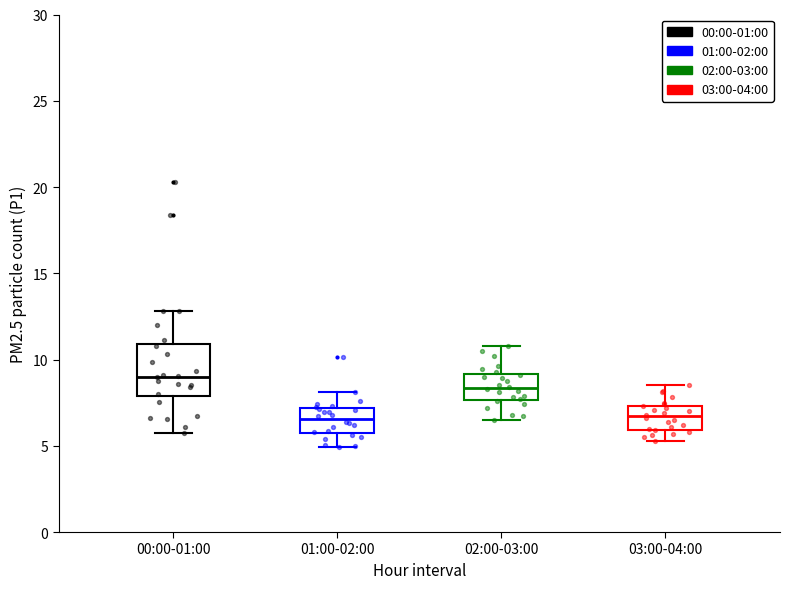

Which box is the tallest, from its lower edge to its upper edge?

00:00-01:00